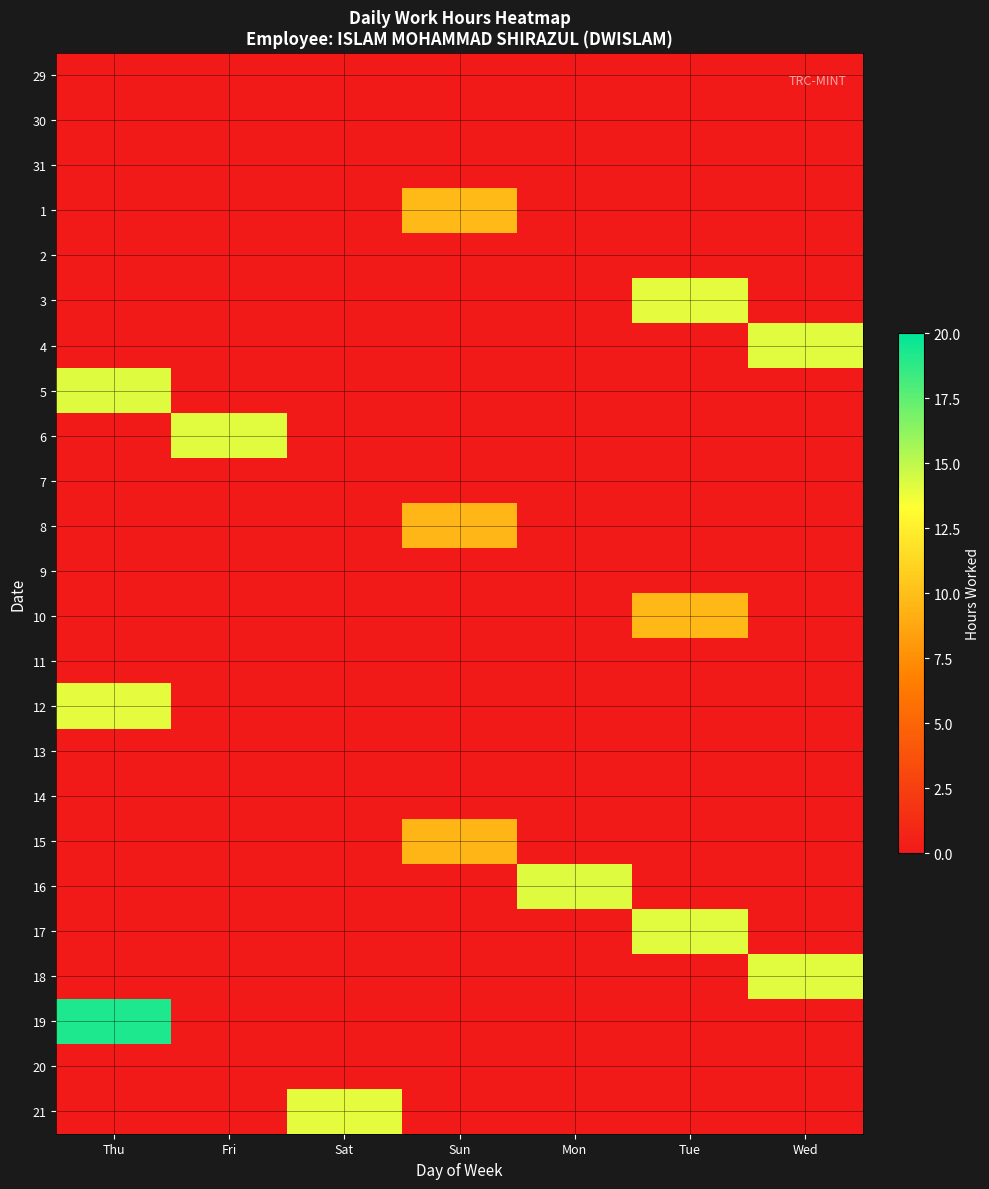

Rank the series by their maximum value, from highest to lowest.

19, 5, 16, 4, 6, 18, 17, 21, 3, 12, 1, 10, 8, 15, 29, 30, 31, 2, 7, 9, 11, 13, 14, 20